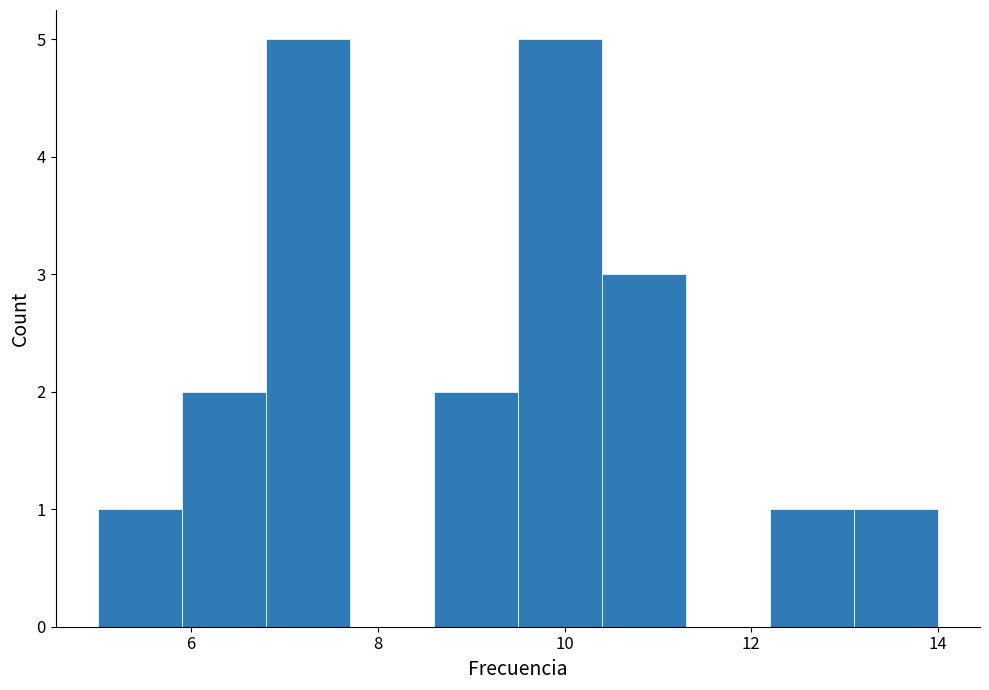

Reading left to right, list every bar in this chart as the range it spans on the x-axis followed by its height. Neither the bar edges nor the heights are printed on the chart, so give them approximately, as read against the axes.

5.0 to 5.9: 1
5.9 to 6.8: 2
6.8 to 7.7: 5
7.7 to 8.6: 0
8.6 to 9.5: 2
9.5 to 10.4: 5
10.4 to 11.3: 3
11.3 to 12.2: 0
12.2 to 13.1: 1
13.1 to 14.0: 1